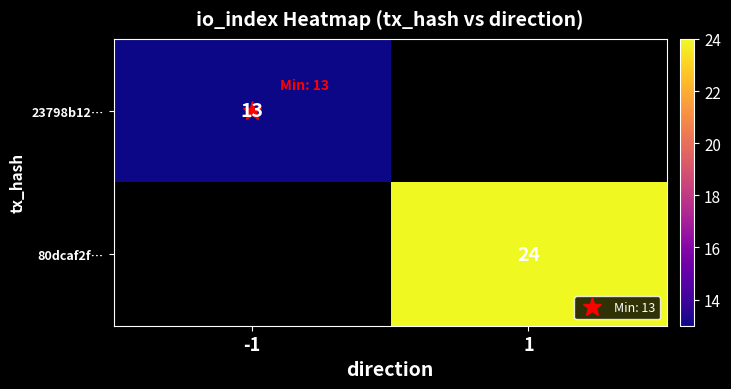

Which category has the lowest value across all series?

-1